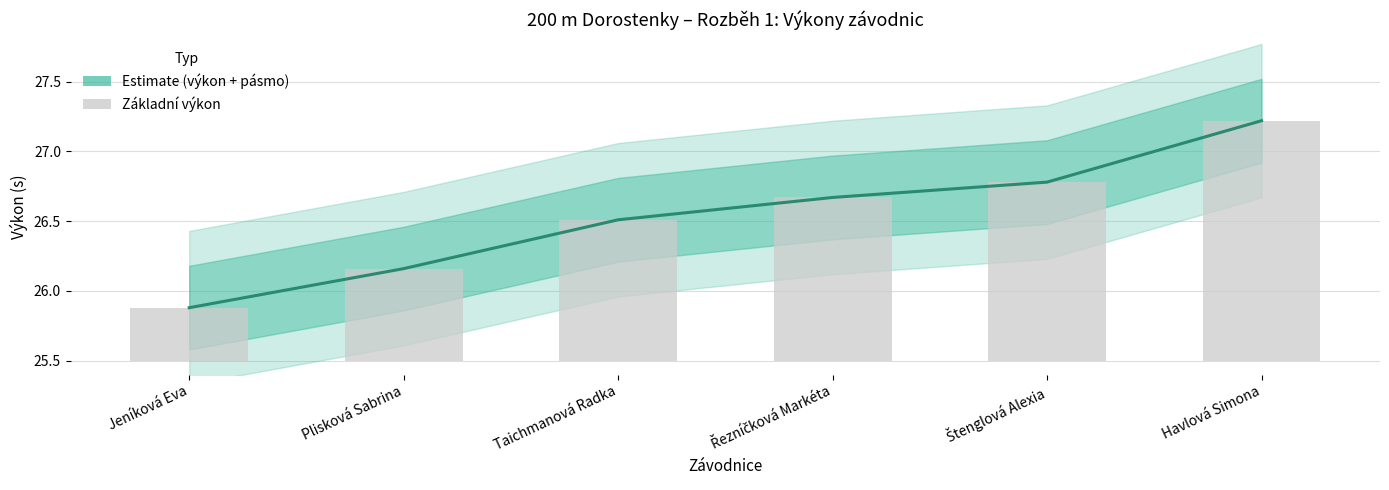

Which series has the widest spread of values?

Výkon (Estimate)